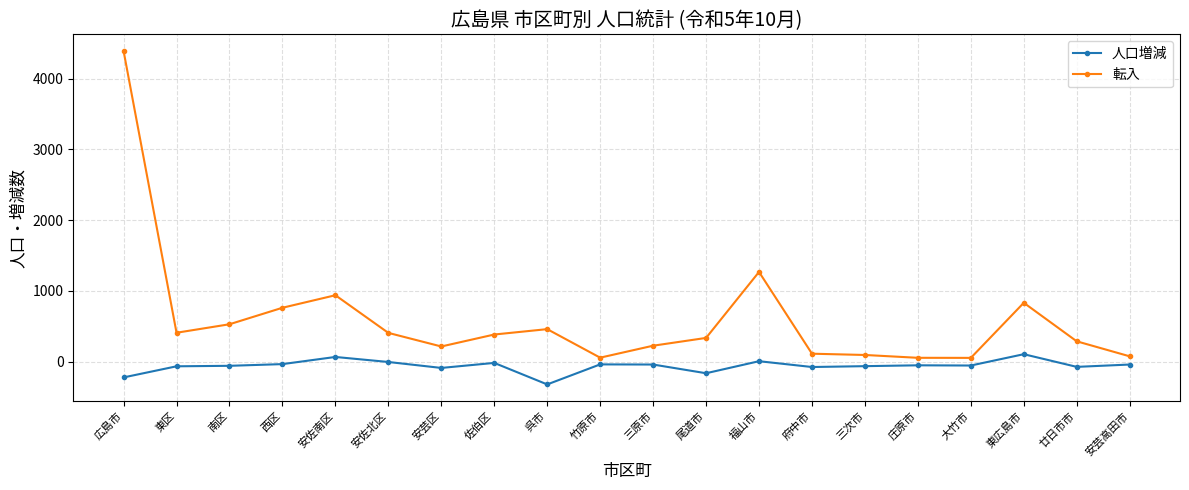

How many lines are shown in the chart?

2